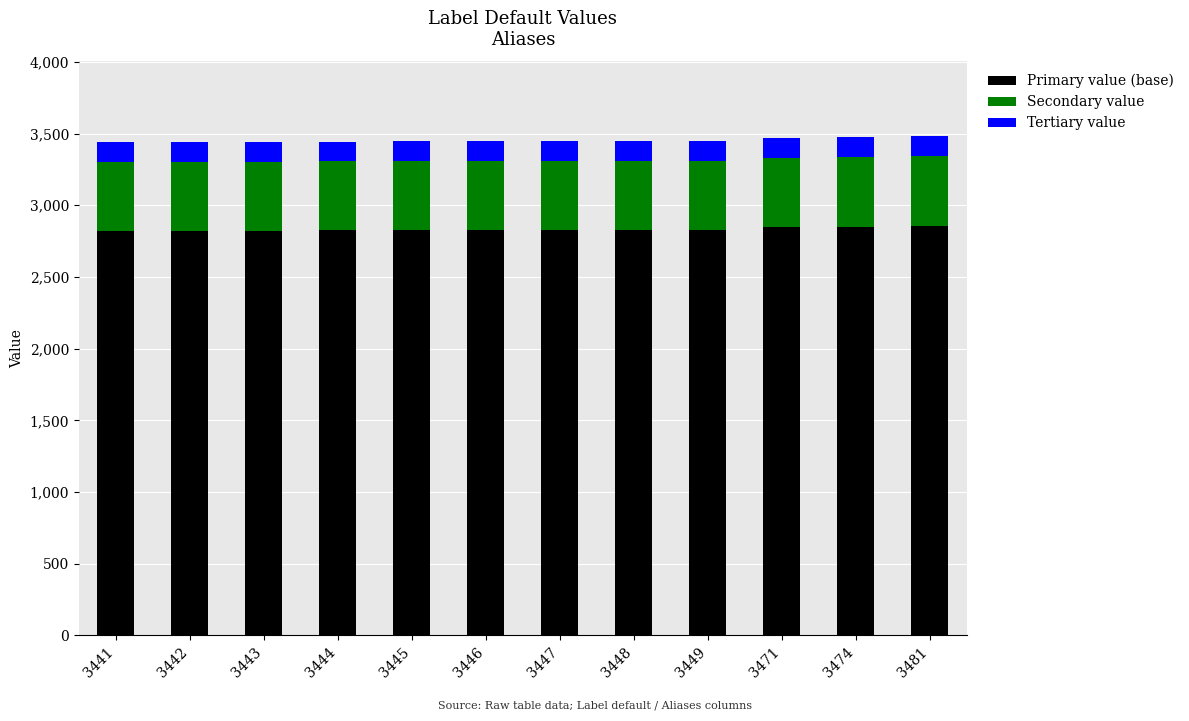

What is the highest value of the Primary value (base) series?

2854.4